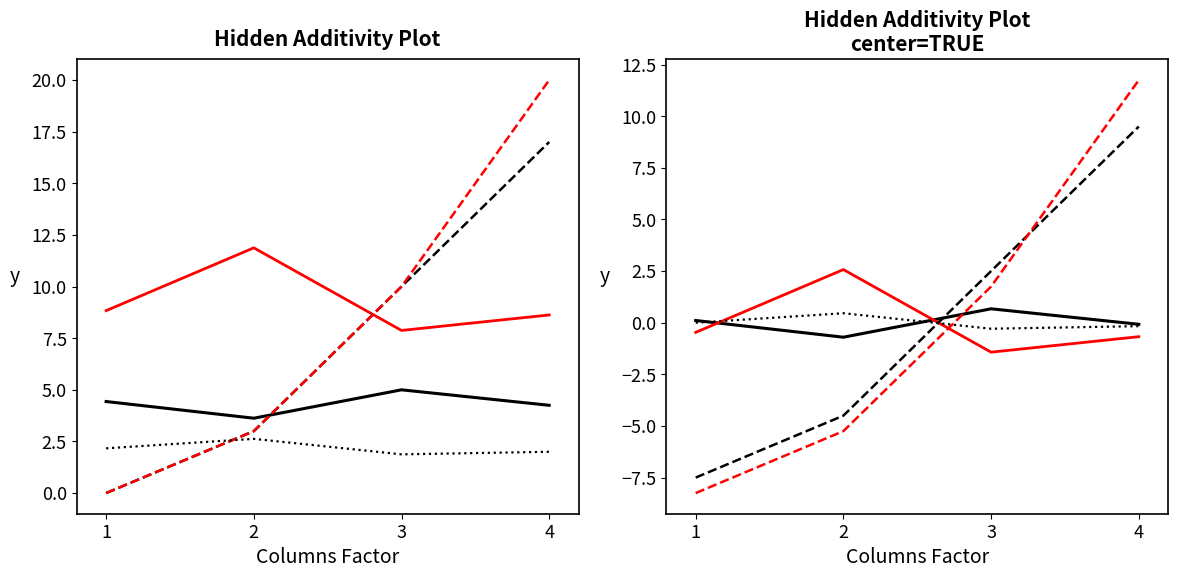

True or false: YTG has more than 1 points higher than both neighbors.

False